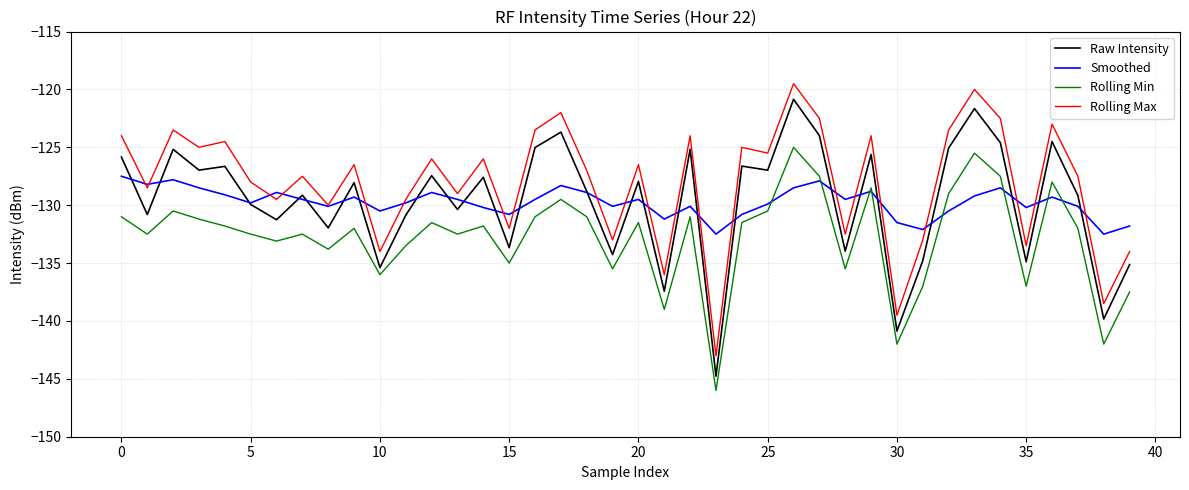

What is the sum of all Raw Intensity values?

-5186.7